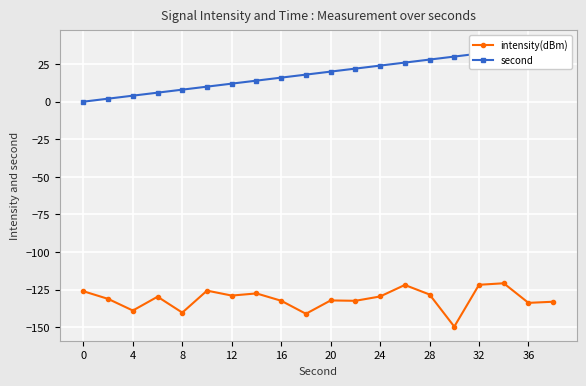

What is the difference between the maximum and minimum values in the intensity(dBm) series?

28.8